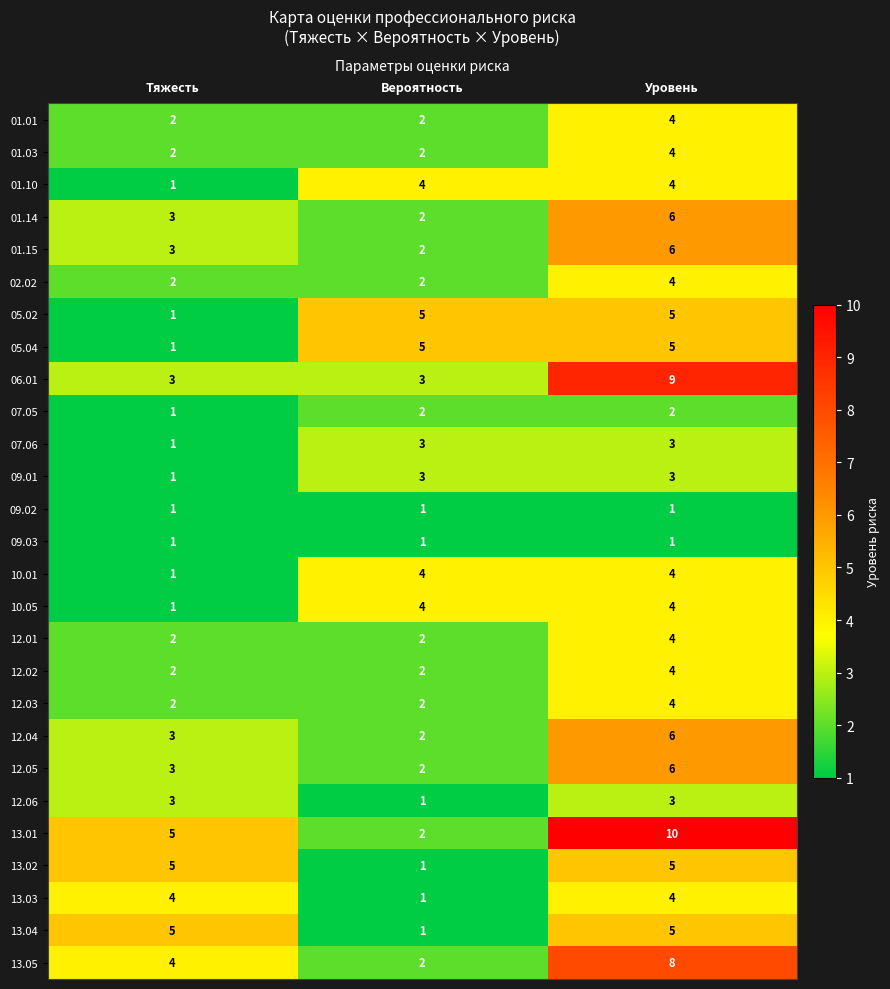

Count the number of categories in the chart.

3